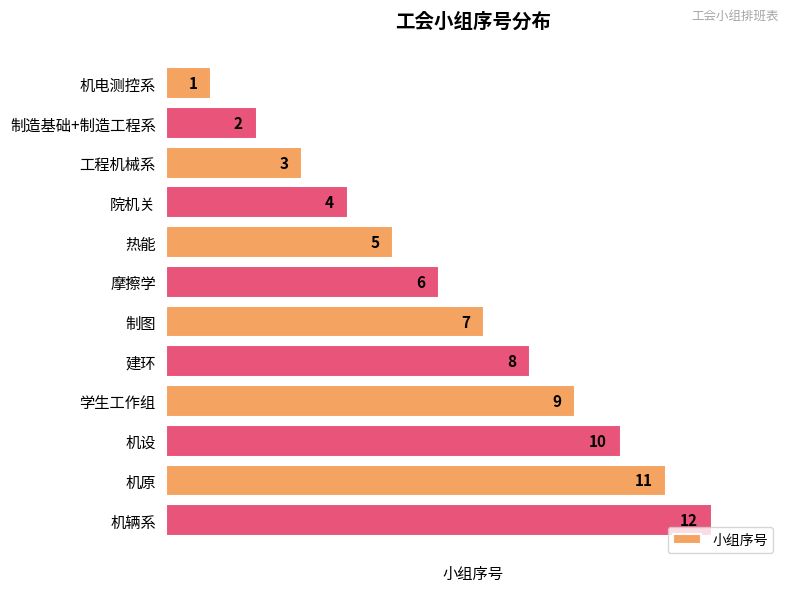

What is the minimum value shown in the chart?

1